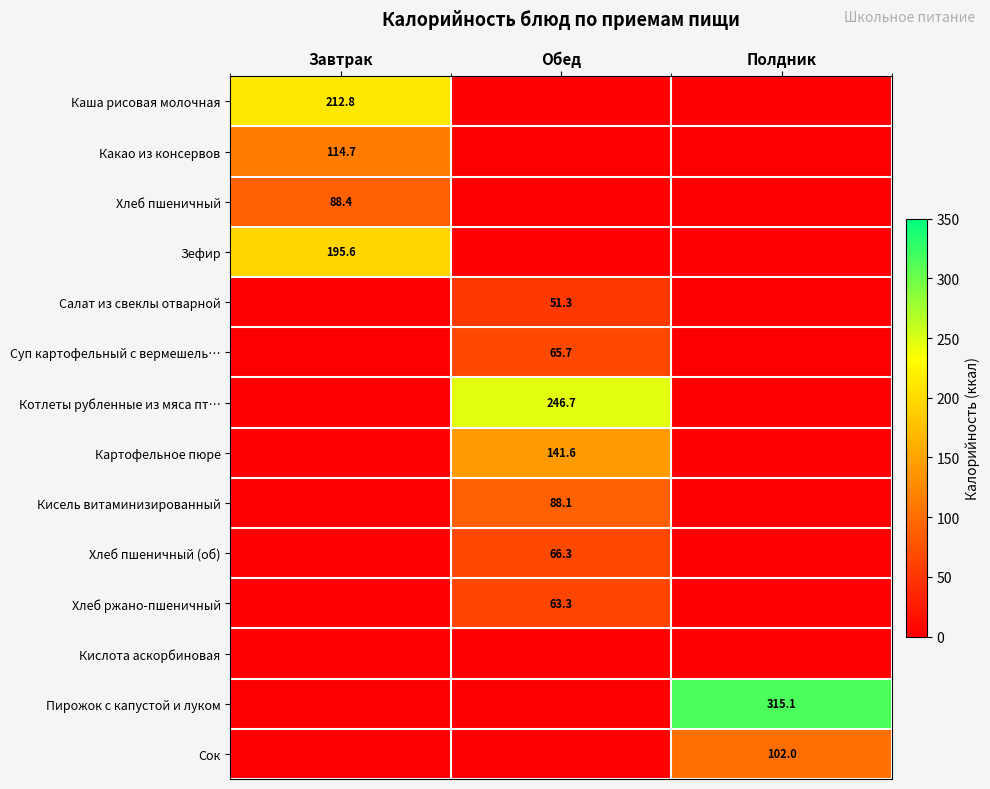

Is it true that Суп картофельный с вермешель… equals 65.7 at Обед?

True